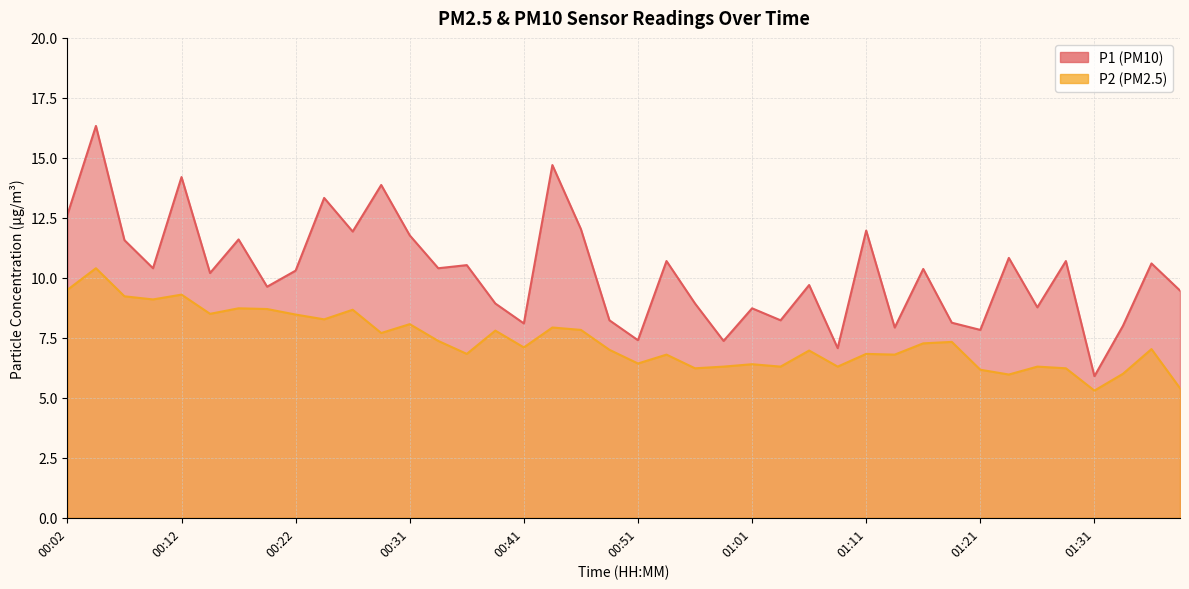

Reading right to left, list all the values displayed in this chart.

P1: 9.5	10.6	8.0	5.9	10.7	8.8	10.8	7.8	8.1	10.4	7.9	12.0	7.1	9.7	8.2	8.7	7.4	8.9	10.7	7.4	8.2	12.0	14.7	8.1	8.9	10.5	10.4	11.8	13.9	11.9	13.3	10.3	9.6	11.6	10.2	14.2	10.4	11.6	16.3	12.6
P2: 5.4	7.0	6.0	5.3	6.2	6.3	6.0	6.2	7.3	7.3	6.8	6.8	6.3	7.0	6.3	6.4	6.3	6.2	6.8	6.4	7.0	7.8	7.9	7.1	7.8	6.8	7.4	8.1	7.7	8.7	8.3	8.5	8.7	8.7	8.5	9.3	9.1	9.2	10.4	9.5